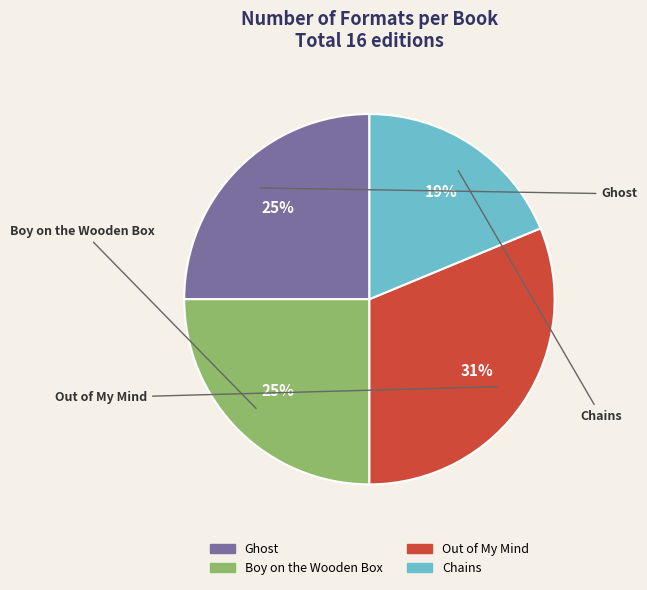

To the nearest percent, what is the combined percentage of Chains and Boy on the Wooden Box?

44%